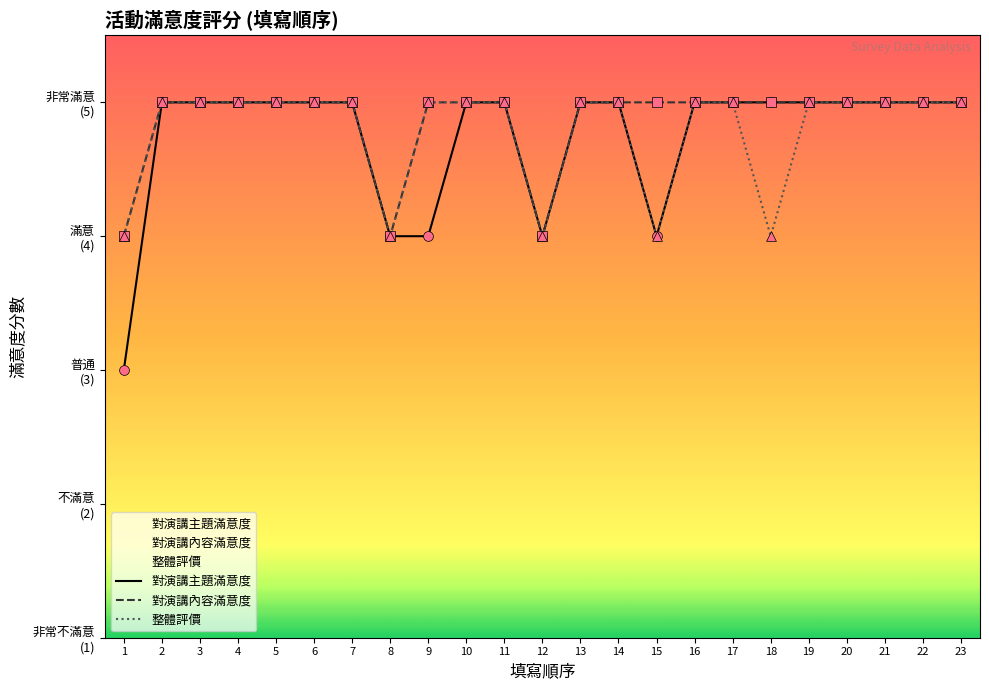

What are all the series names shown in the legend?

對演講主題滿意度, 對演講內容滿意度, 整體評價